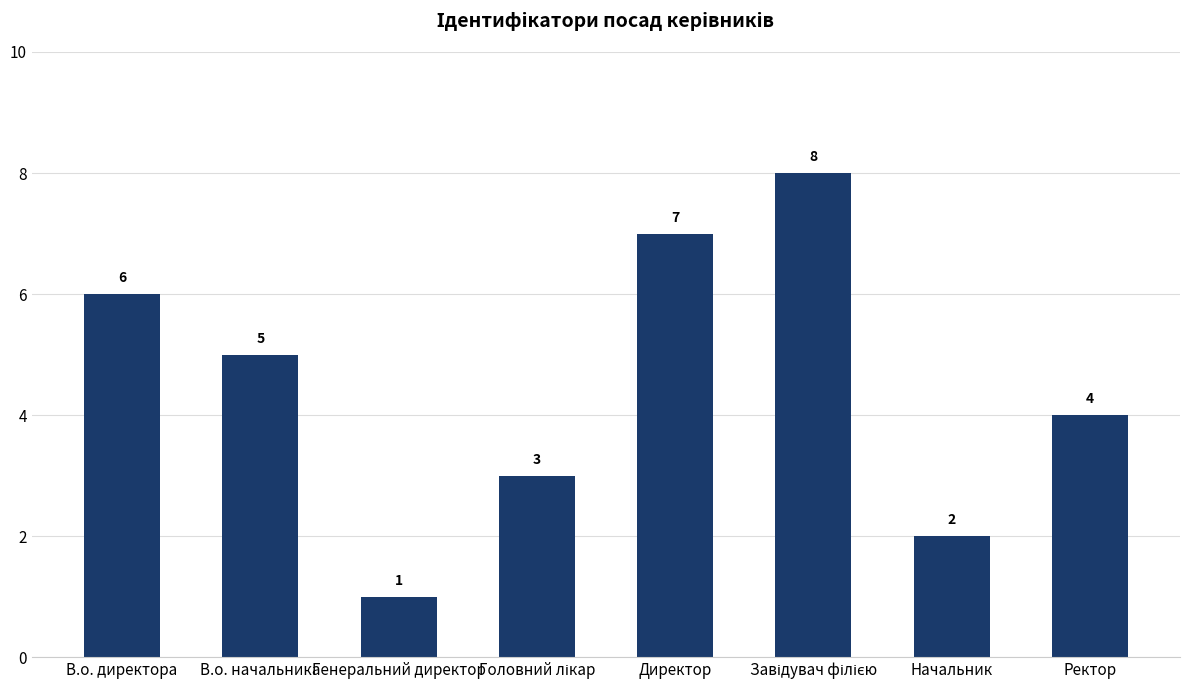

Reading left to right, transcribe all the data shown in this chart.

6	5	1	3	7	8	2	4